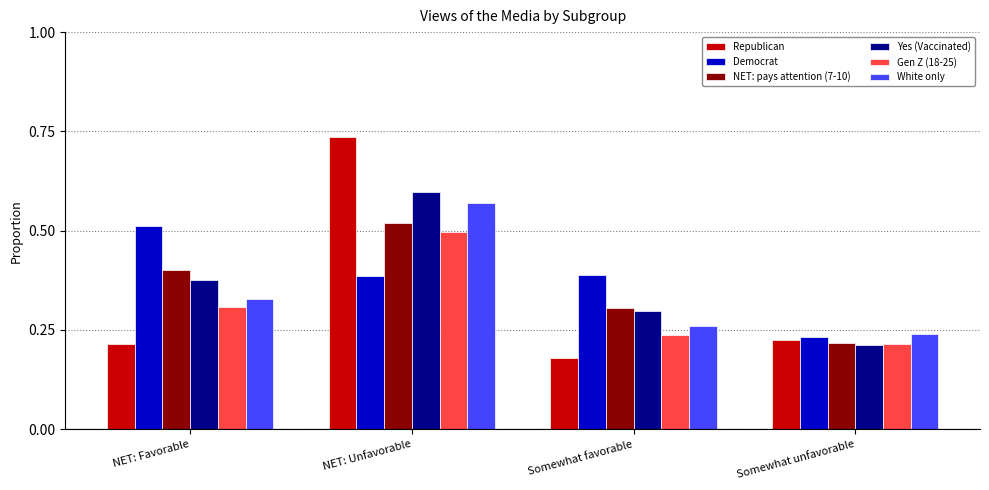

At which label does NET: pays attention (7-10) reach its minimum?

Somewhat unfavorable